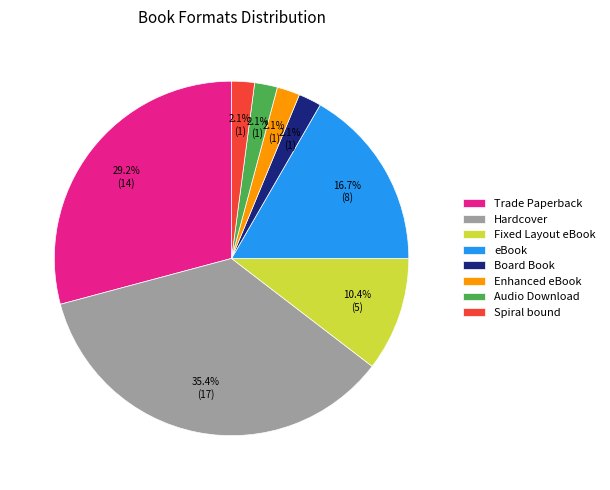

To the nearest percent, what is the combined percentage of Hardcover and Trade Paperback?

65%